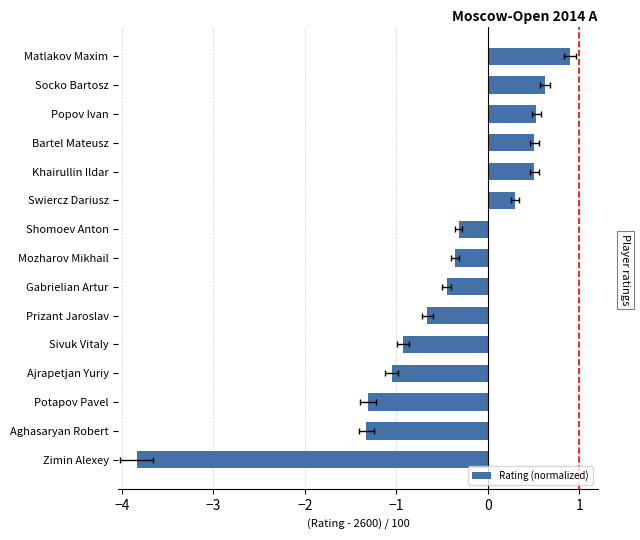

What position from the right is Socko Bartosz?

2